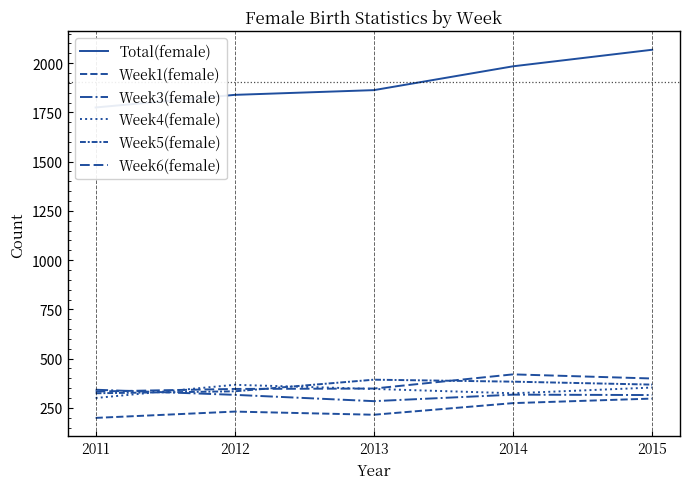

Rank the series at 2011 from highest to lowest value.

Total(female), Week3(female), Week6(female), Week5(female), Week4(female), Week1(female)